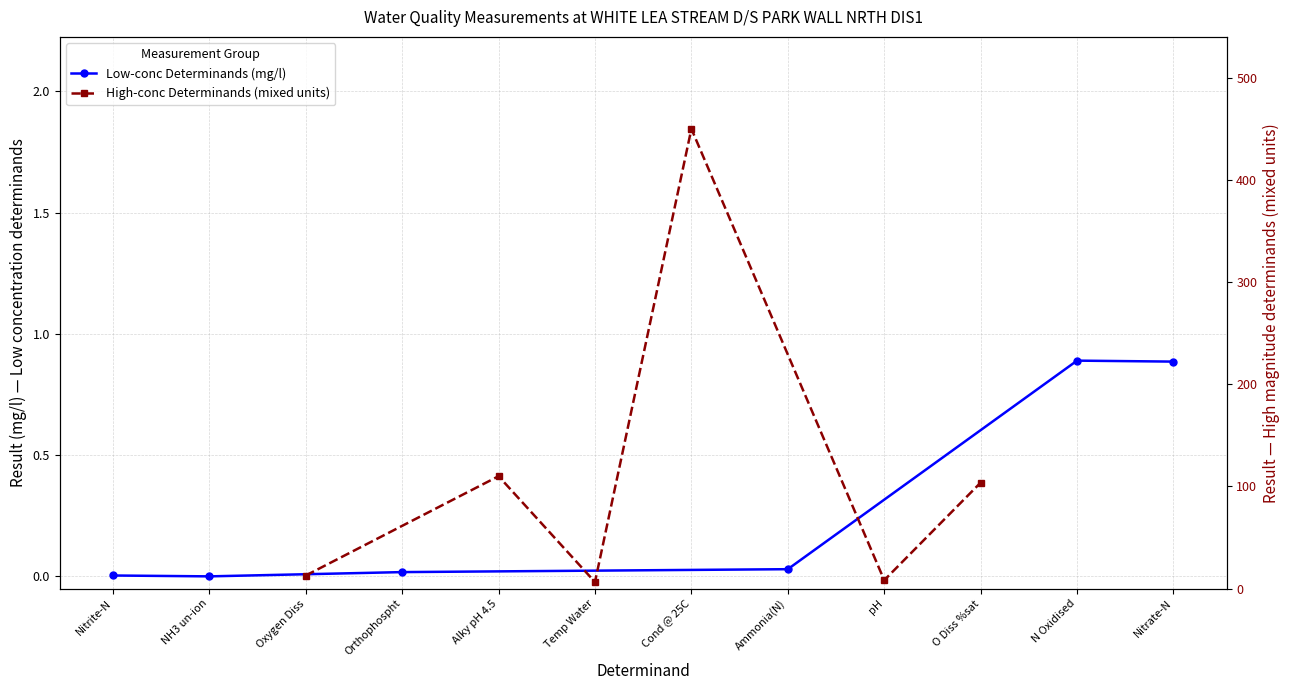

What is the minimum value for High-conc Determinands (mixed units)?

6.4